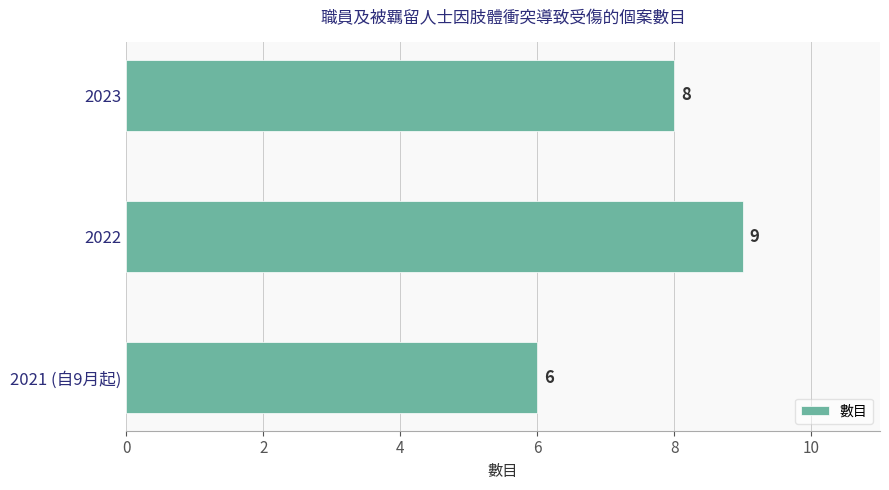

What is the minimum value shown in the chart?

6